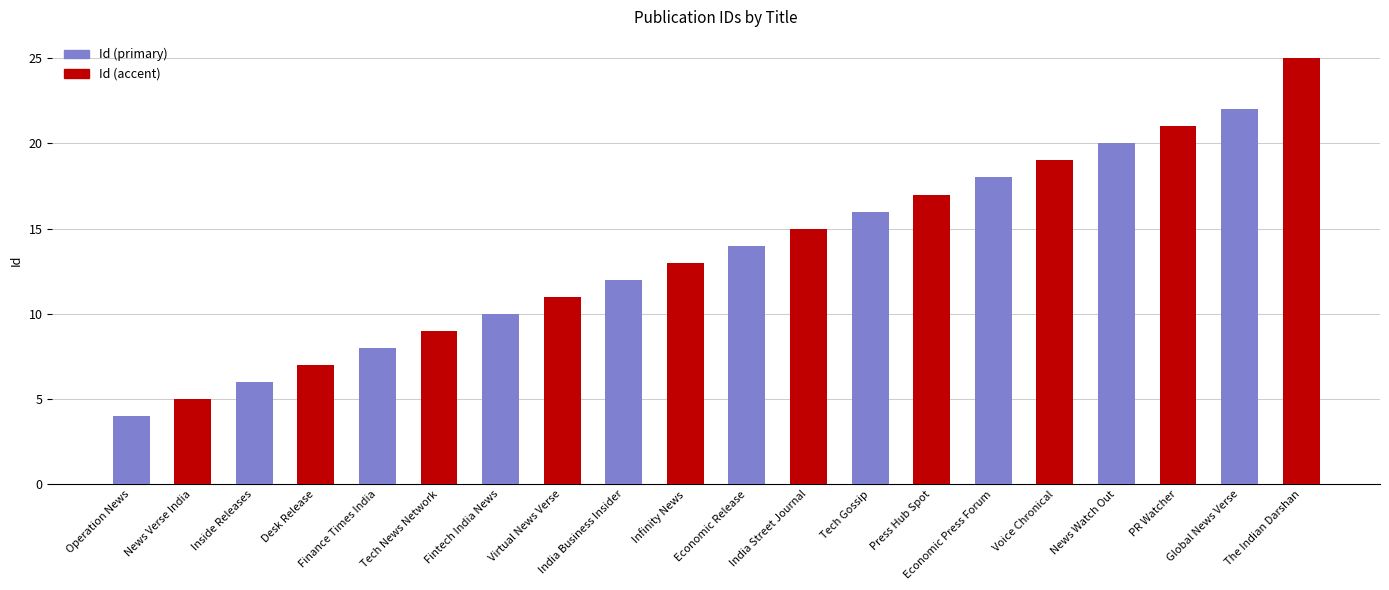

List the series in order of their overall mean, lowest first.

Id (primary), Id (accent)